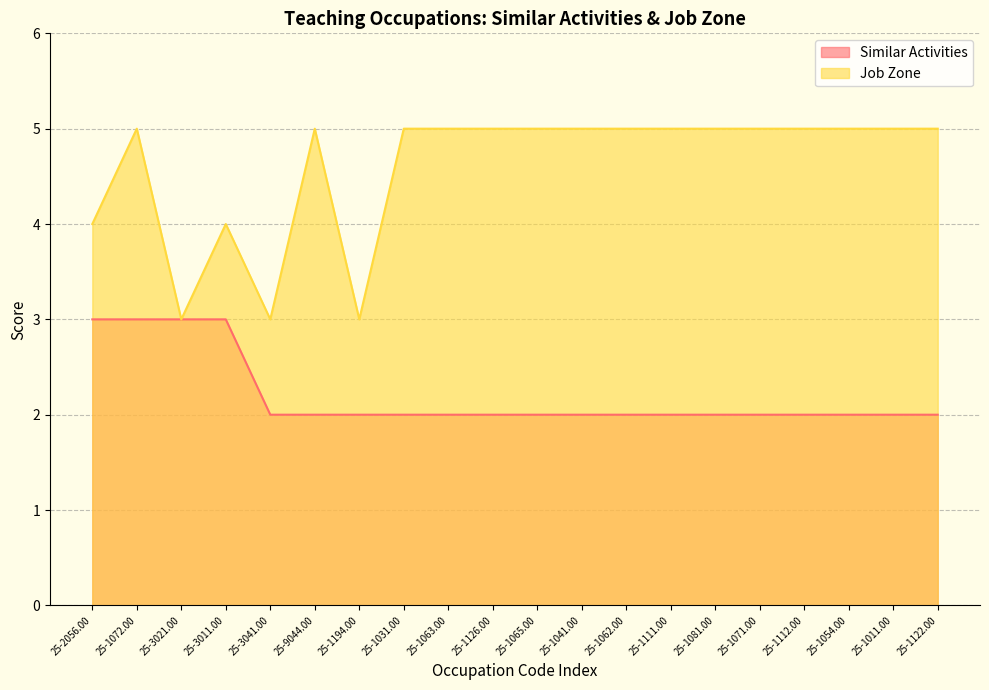

What is the spread (max minus min) of values at 25-1011.00?

3